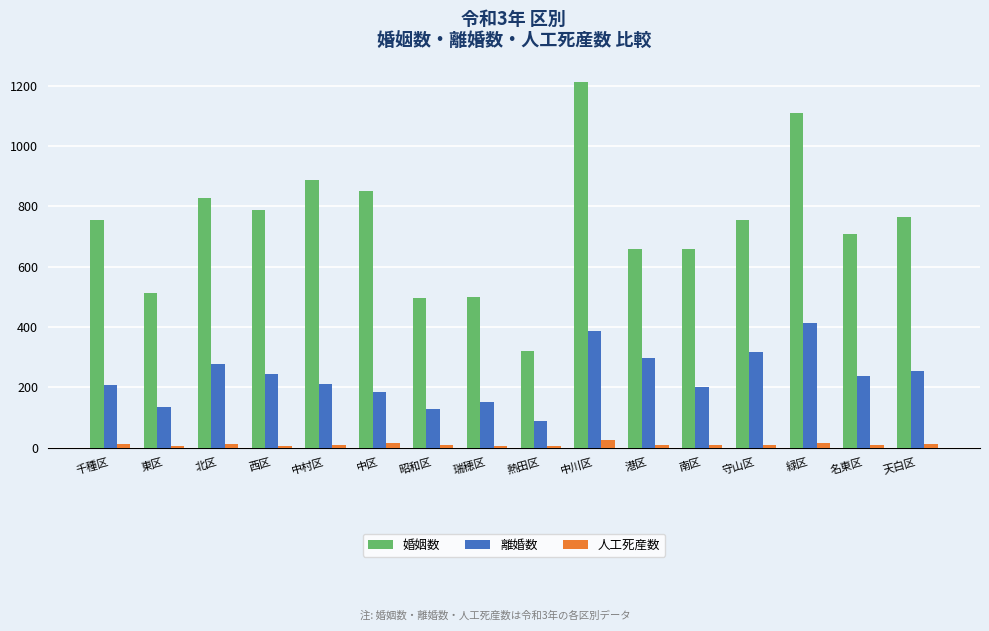

List the series in order of their peak value, lowest first.

人工死産数, 離婚数, 婚姻数